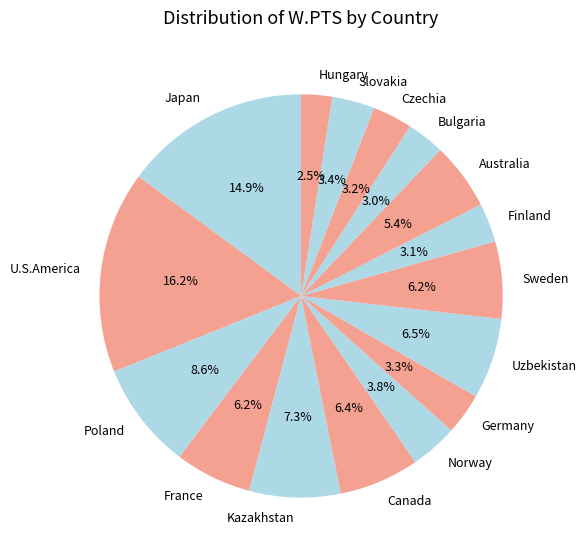

How many segments does this pie chart have?

16